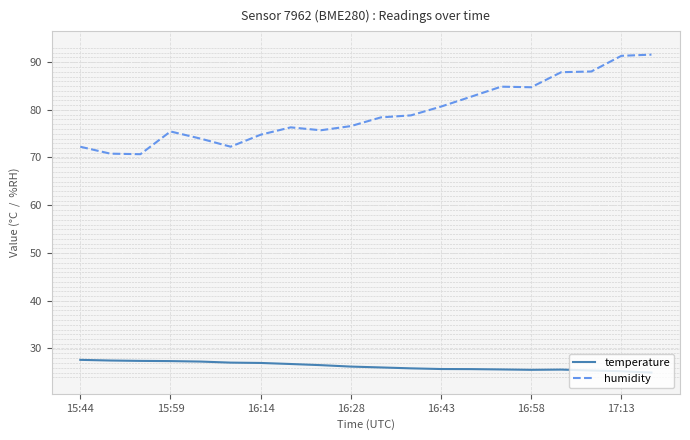

True or false: humidity has more than 0 interior local peaks.

True